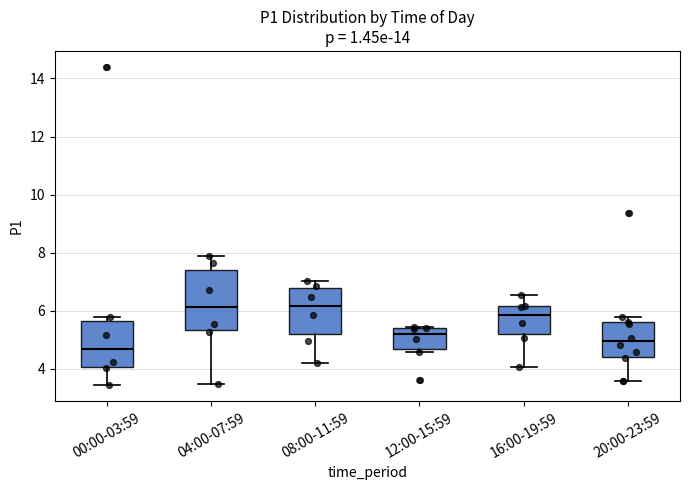

Where is the lower edge of the box for 00:00-03:59 on the y-axis? The values are not printed on the chart, so give them approximately, as read against the axis.

4.0